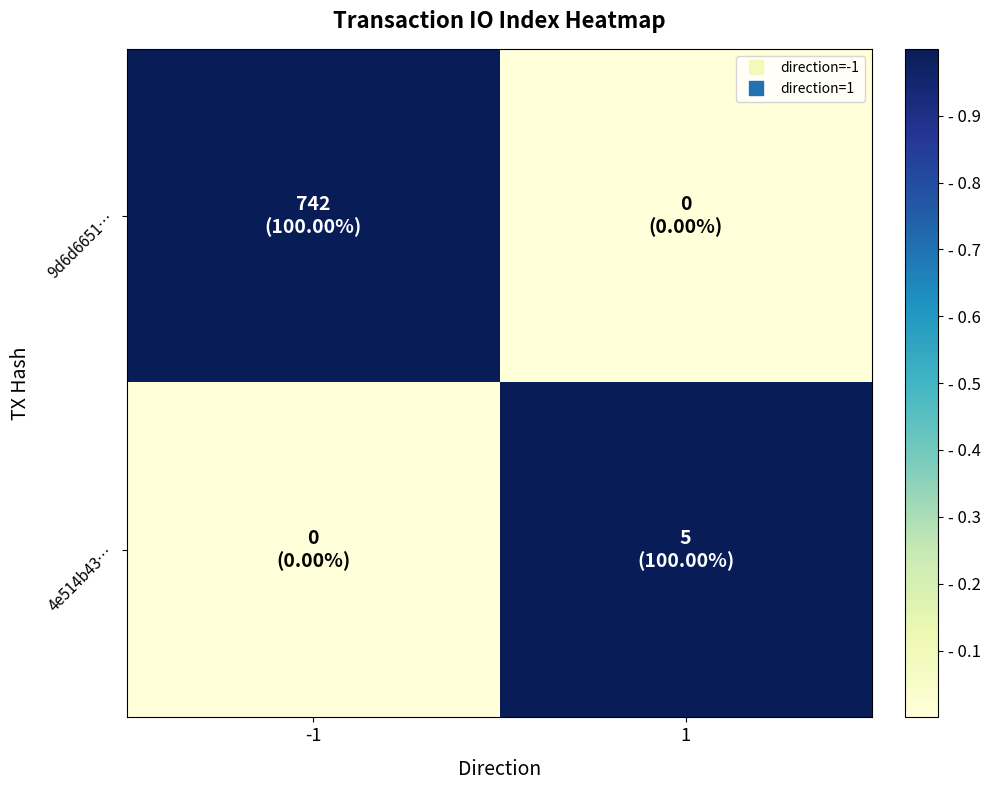

Reading left to right, extract all data points from this chart.

9d6d6651…: -1=1	1=0
4e514b43…: -1=0	1=1